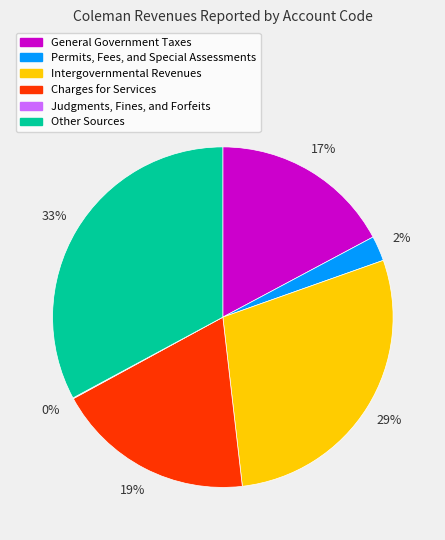

Do Other Sources and Charges for Services together represent more than half of the pie?

Yes